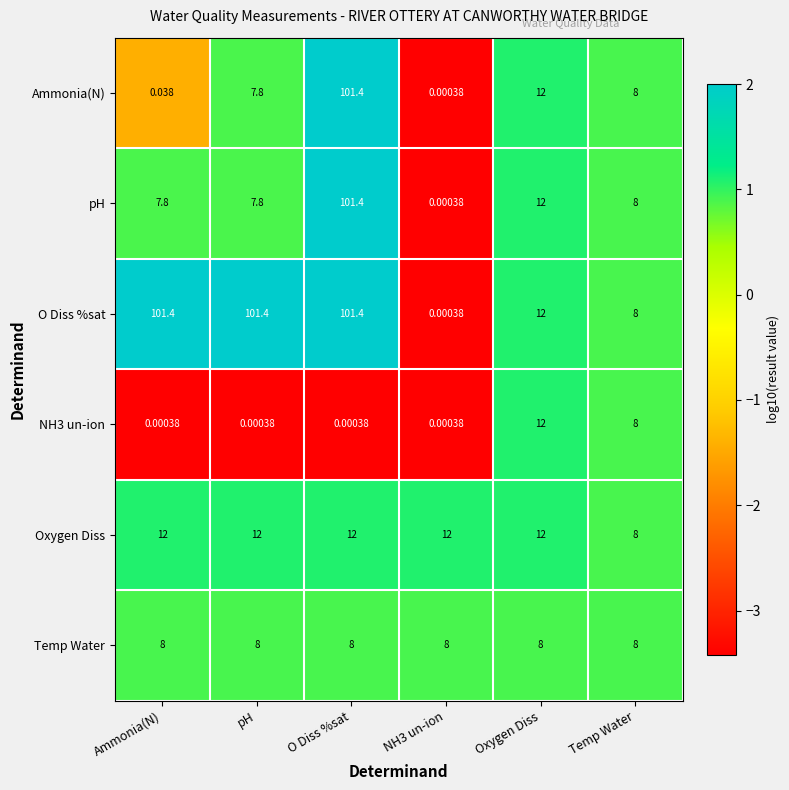

Which series changed the most between Ammonia(N) and pH?

Ammonia(N)